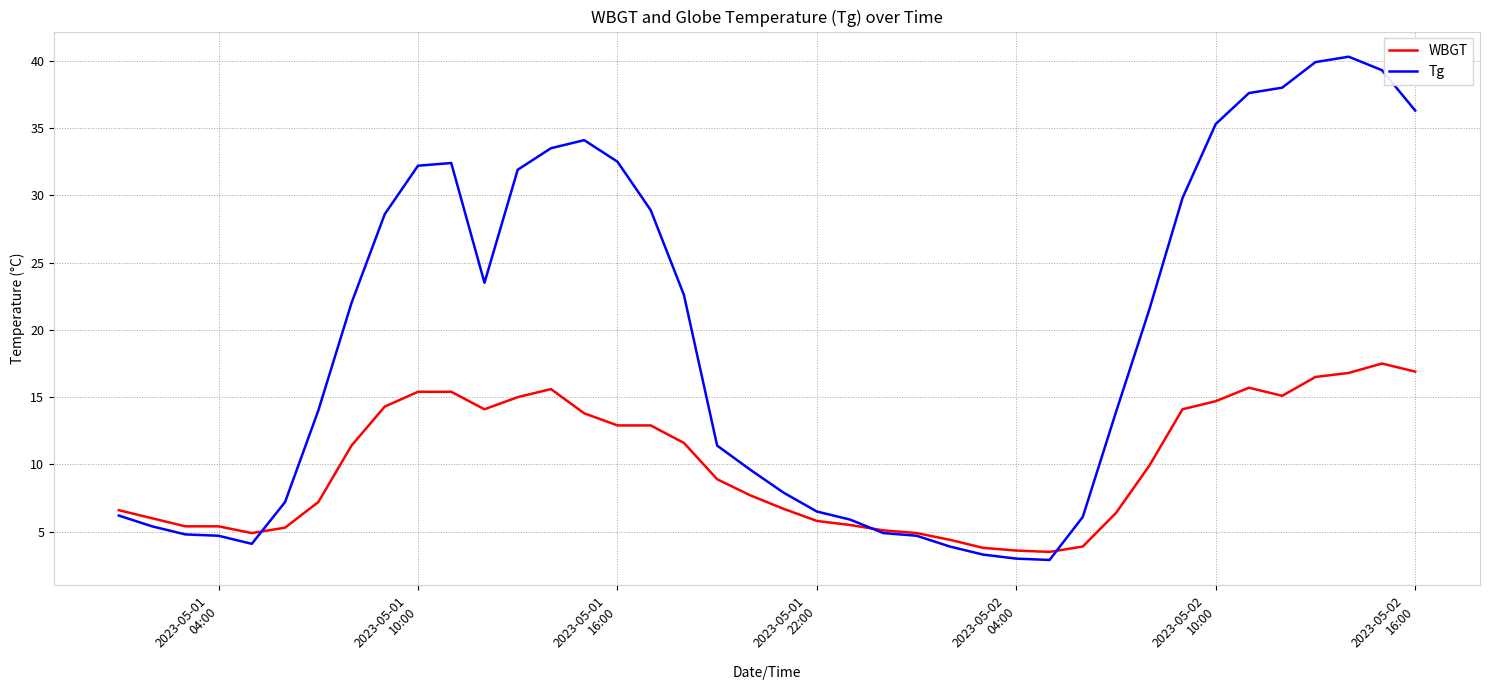

Which series has the widest spread of values?

Tg